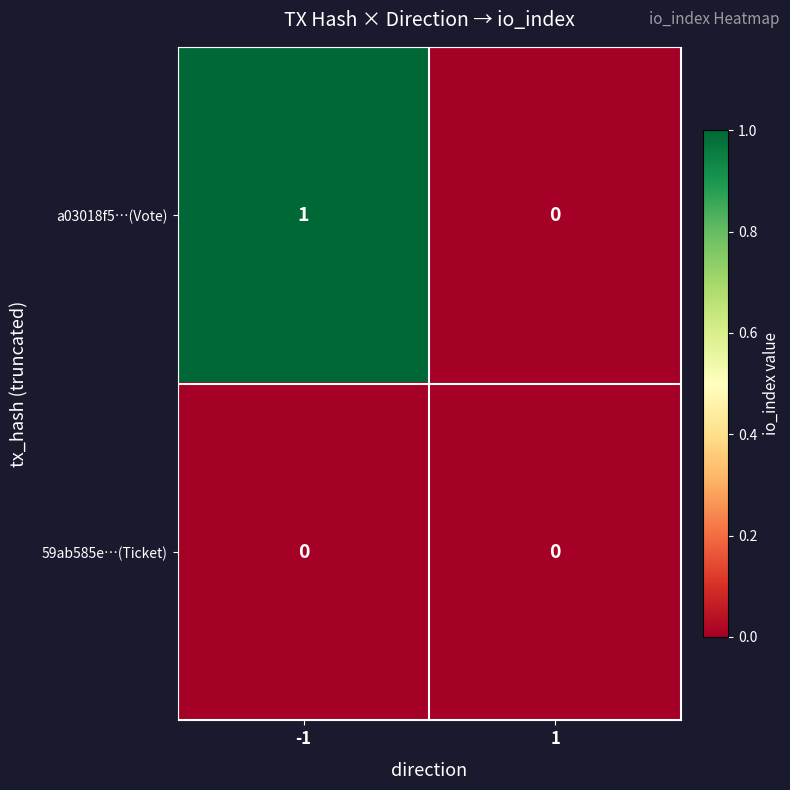

Which series has the largest total across all categories?

a03018f5…(Vote)